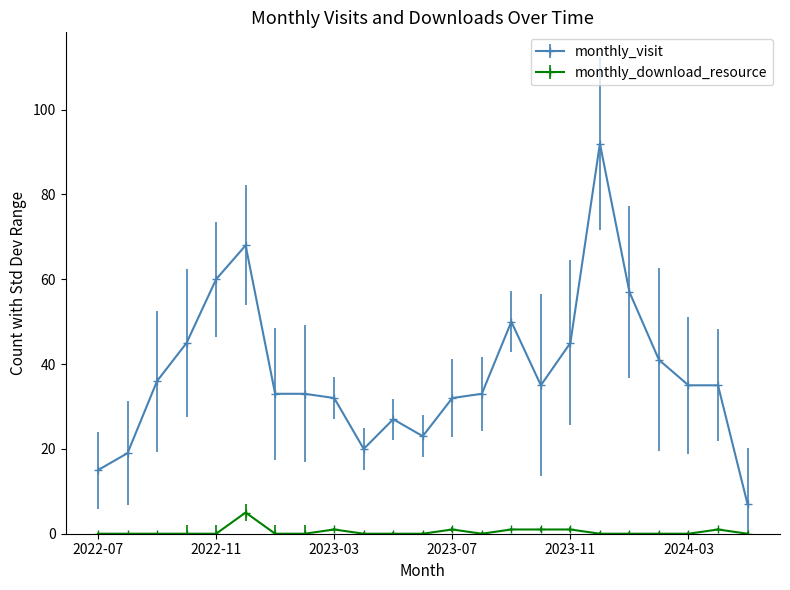

What is the difference between the maximum and minimum values in the monthly_visit series?

85